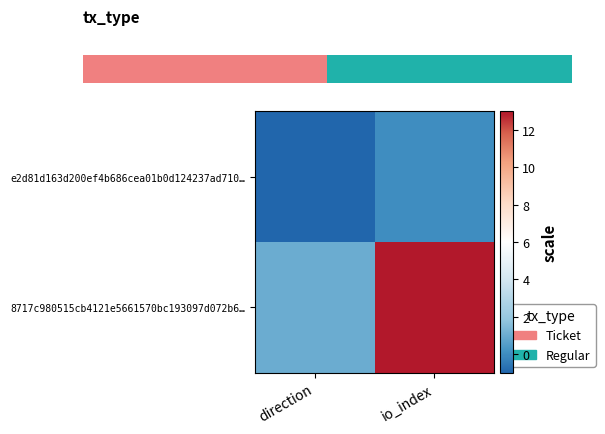

Which has a higher value, io_index or direction?

io_index